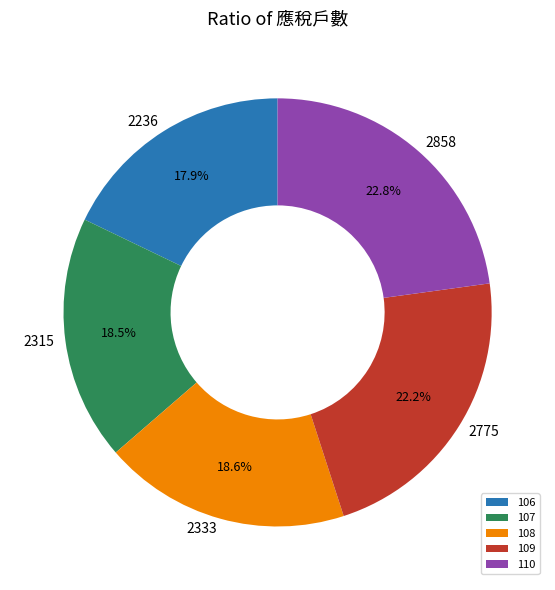

The 110 slice represents 23% of the pie. True or false?

True